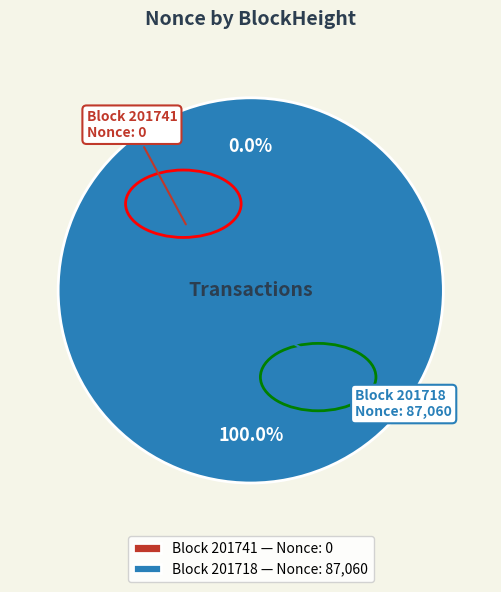

Rank the categories by value from lowest to highest.

201741, 201718